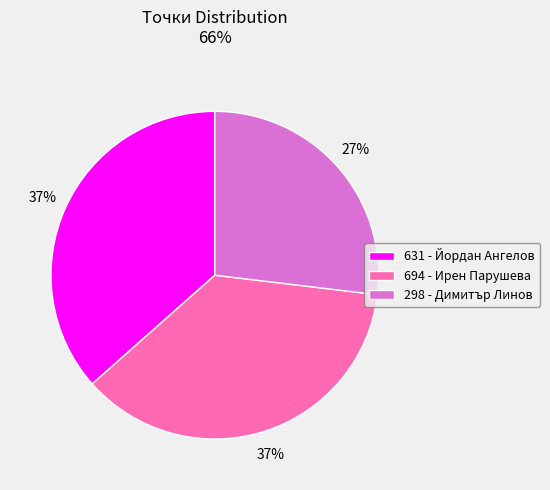

Combined, do 694 and 631 account for over 50%?

Yes